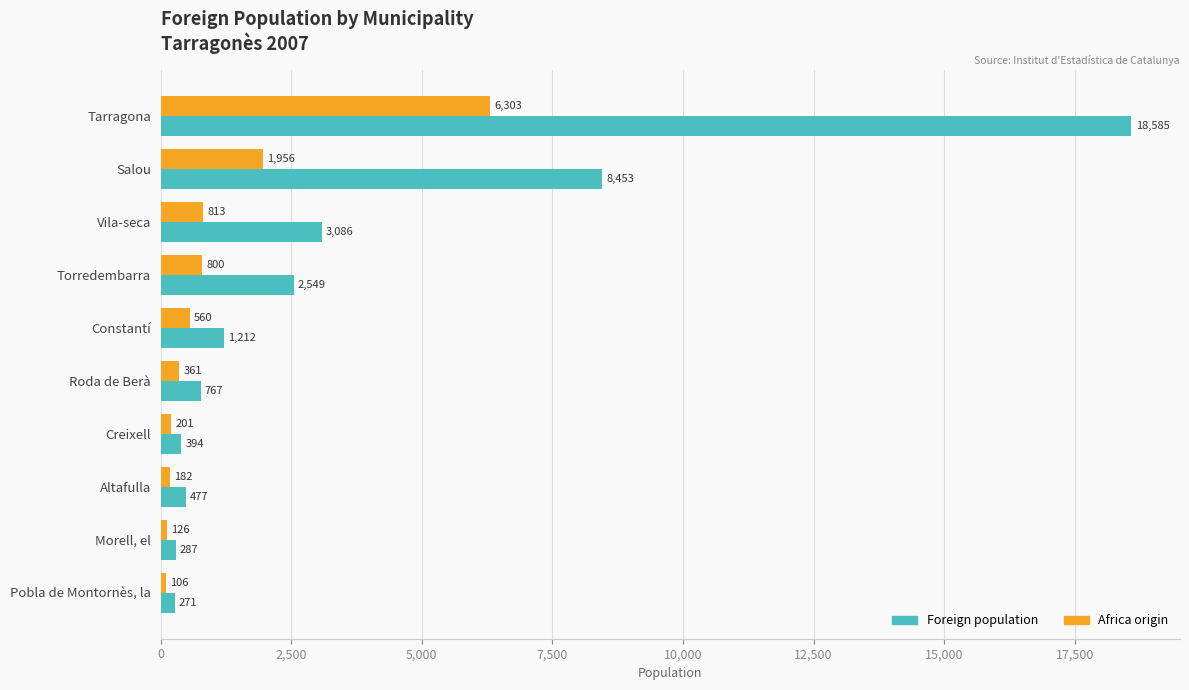

Which series has the largest range (max minus min)?

Foreign population